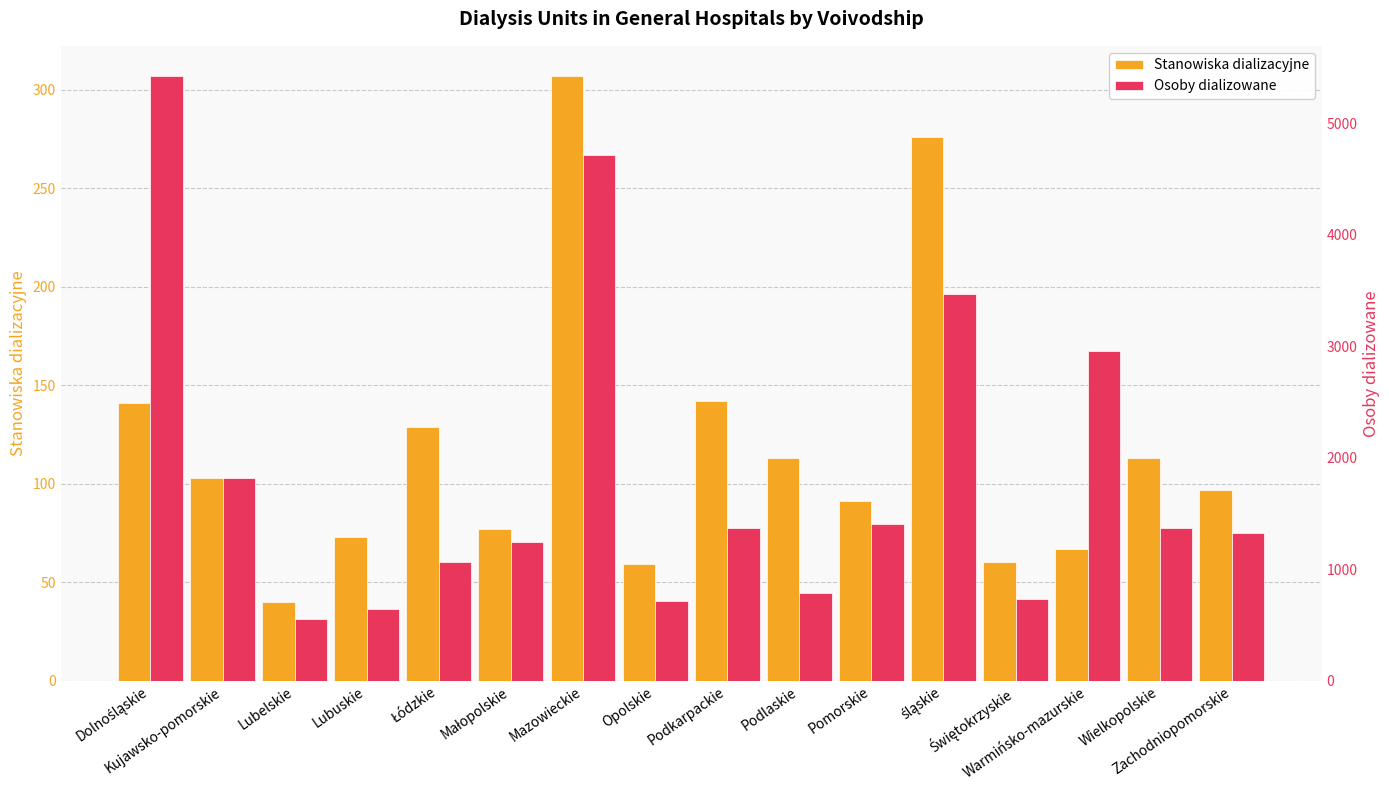

What is the difference between the maximum and minimum values in the Stanowiska dializacyjne series?

267